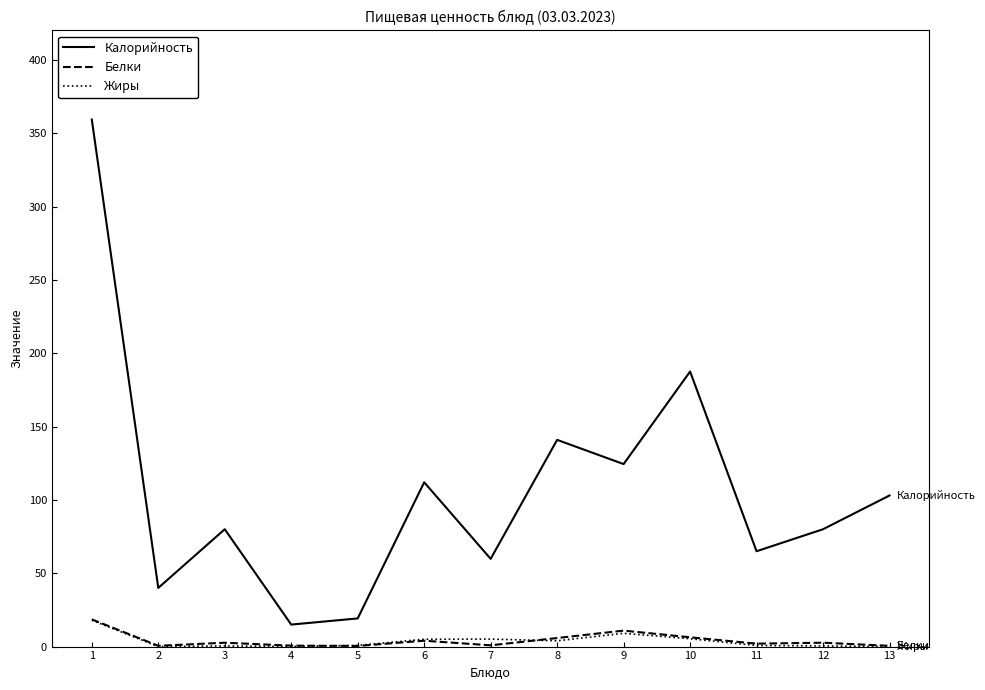

The value of Калорийность at 13 is 103.0. True or false?

True